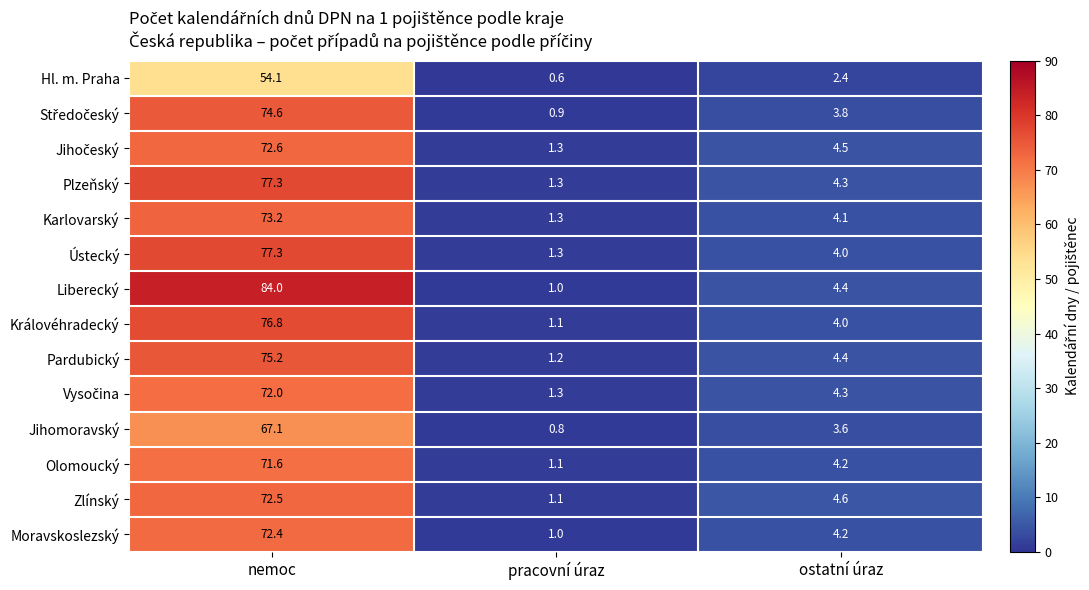

What is the lowest value of the Zlínský series?

1.1